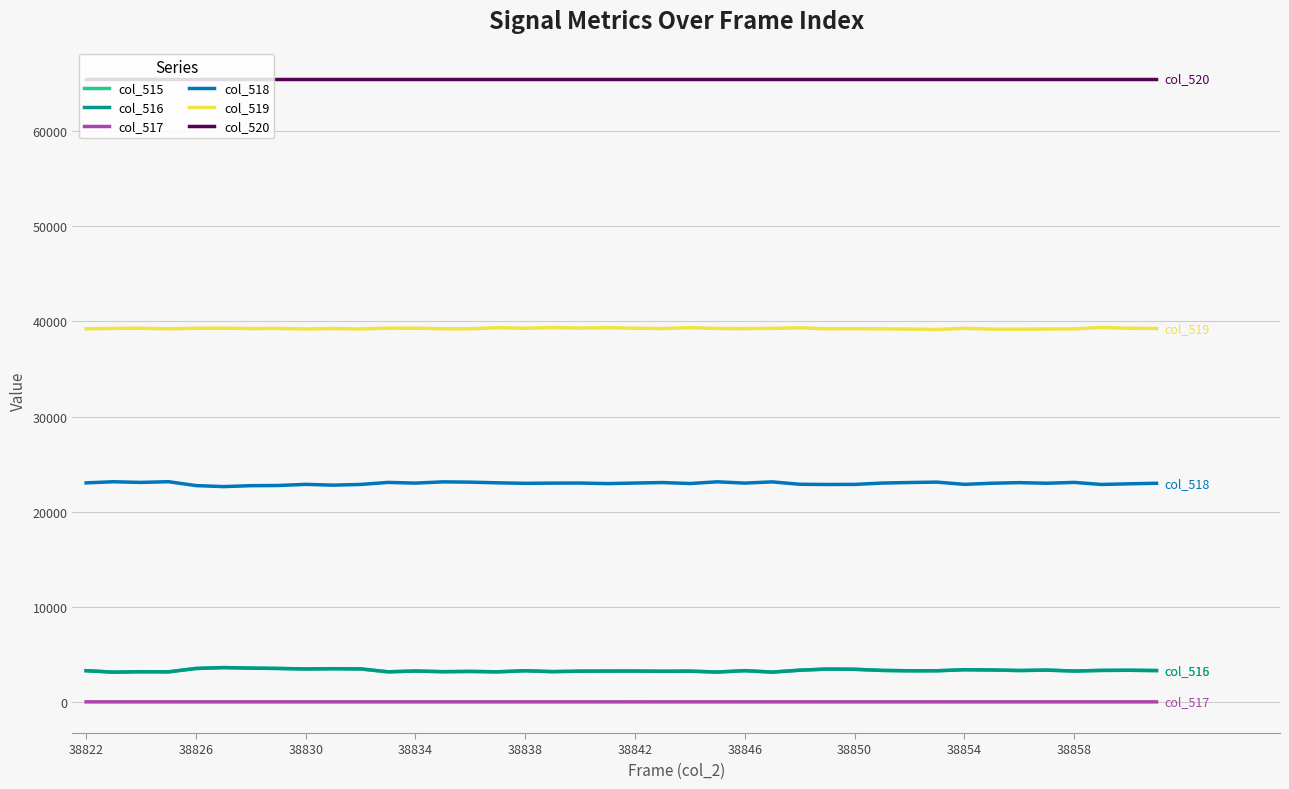

Is this an area chart (filled region under the line)?

No